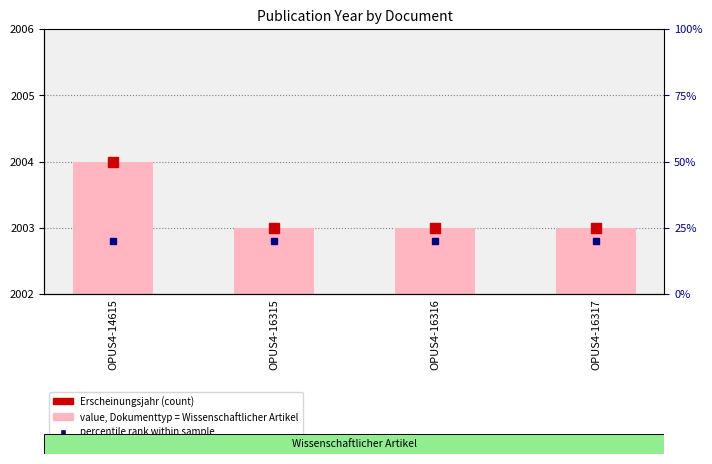

Does the chart contain stacked bars?

No